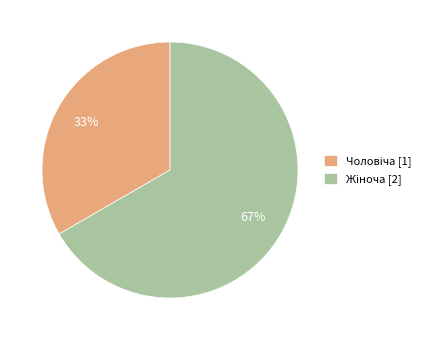

To the nearest percent, what is the average slice percentage?

50%